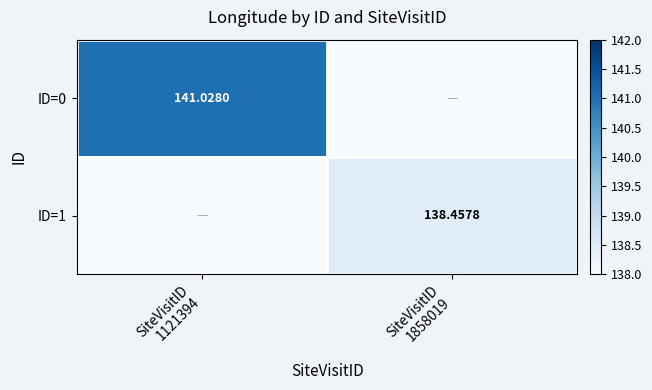

What is the sum of all ID=1 values?

138.5